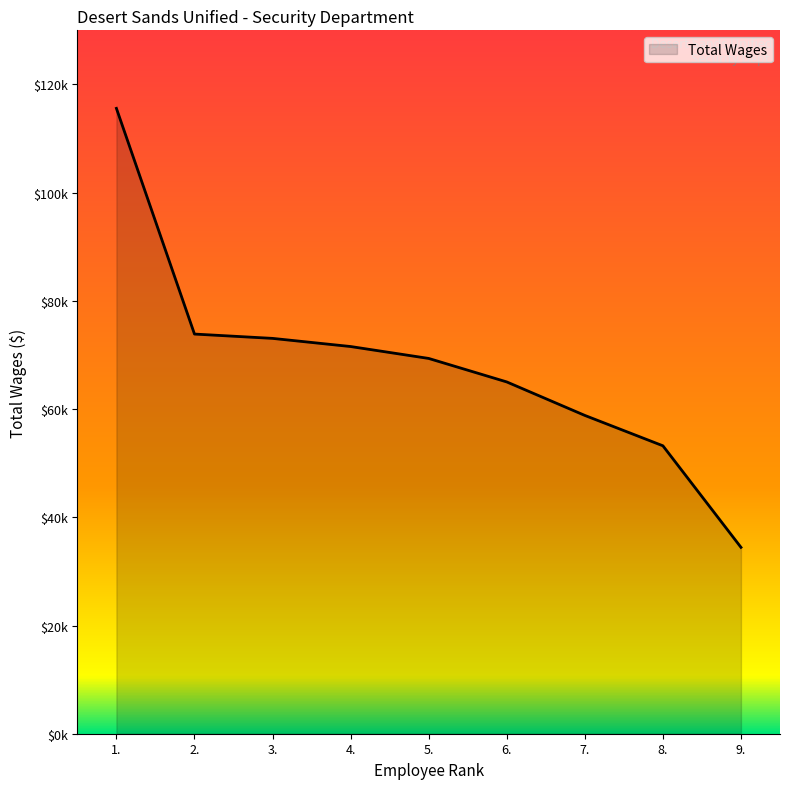

Which has a higher value, 1. or 9.?

1.